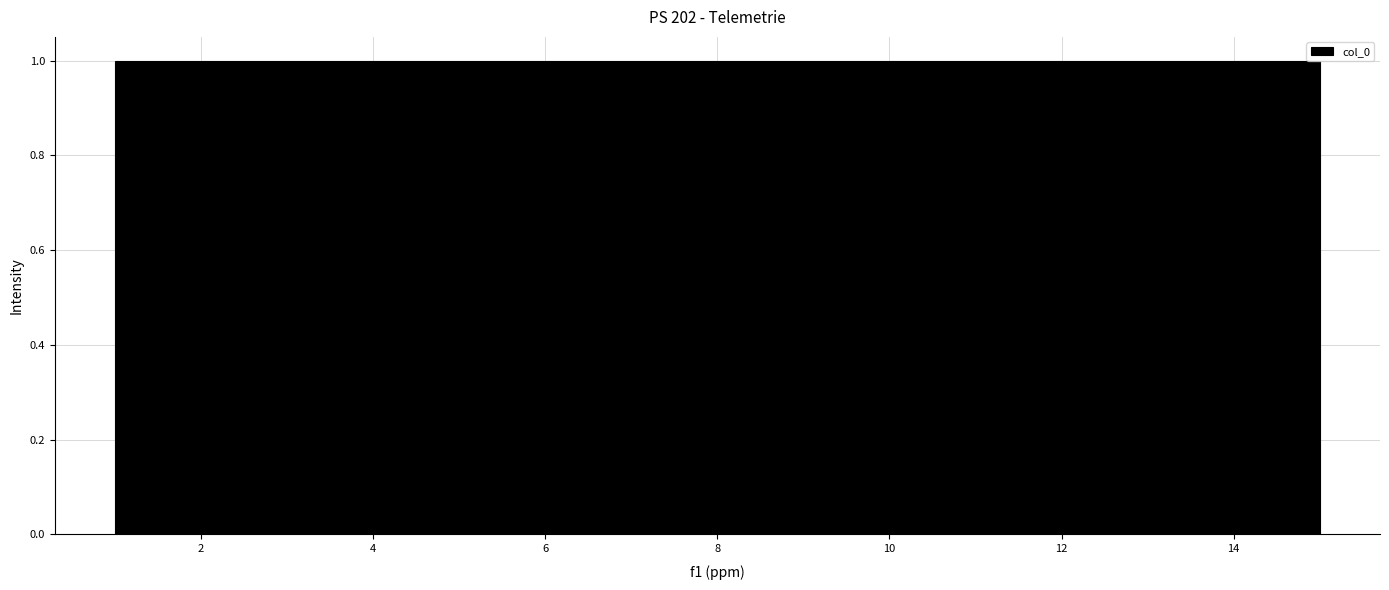

Reading left to right, list every bar in this chart as the range it spans on the x-axis followed by its height. Neither the bar edges nor the heights are printed on the chart, so give them approximately, as read against the axes.

1.0 to 2.0: 1
2.0 to 2.8: 1
2.8 to 3.8: 1
3.8 to 4.8: 1
4.8 to 5.6: 1
5.6 to 6.6: 1
6.6 to 7.6: 1
7.6 to 8.4: 1
8.4 to 9.4: 1
9.4 to 10.4: 1
10.4 to 11.2: 1
11.2 to 12.2: 1
12.2 to 13.2: 1
13.2 to 14.0: 1
14.0 to 15.0: 1